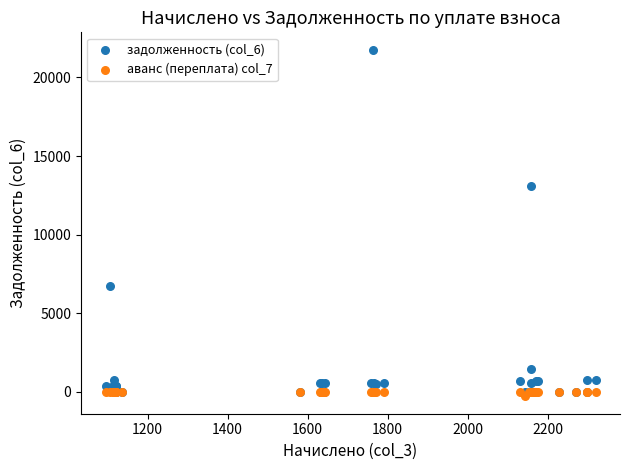

Across all series, what Y value is closest to 10740?

13068.6